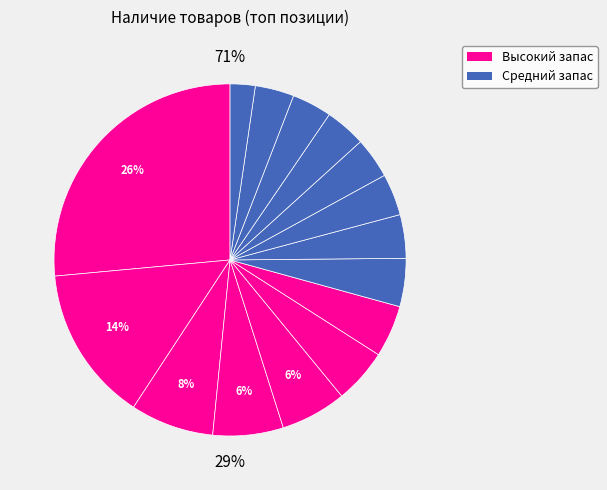

Is Фреза металлическая золото 8 the majority of the pie?

No